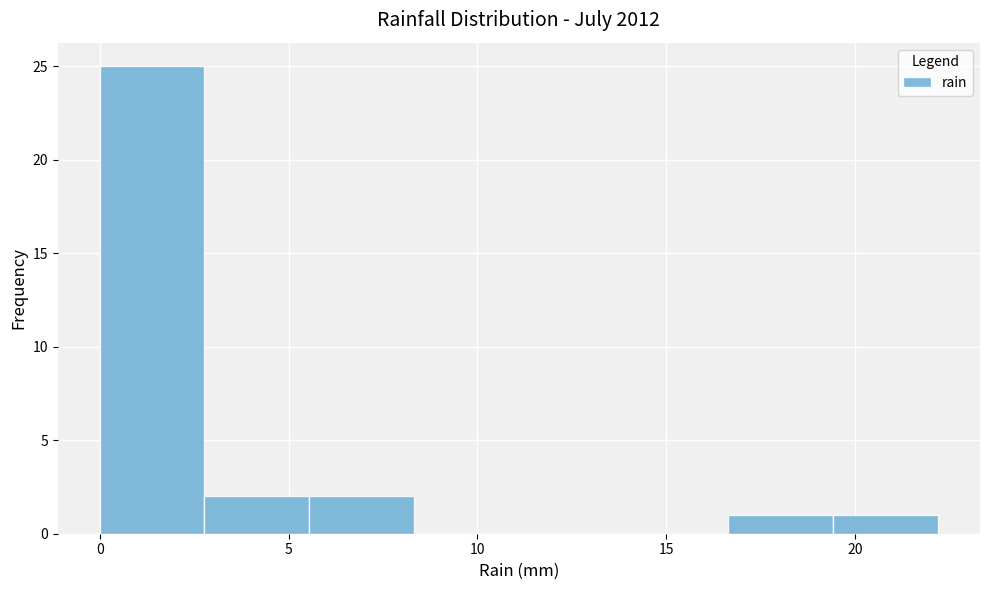

How tall is the bar that spans 3.0 to 5.5 on the x-axis? Neither the bar edges nor the heights are printed on the chart, so give them approximately, as read against the axes.

2